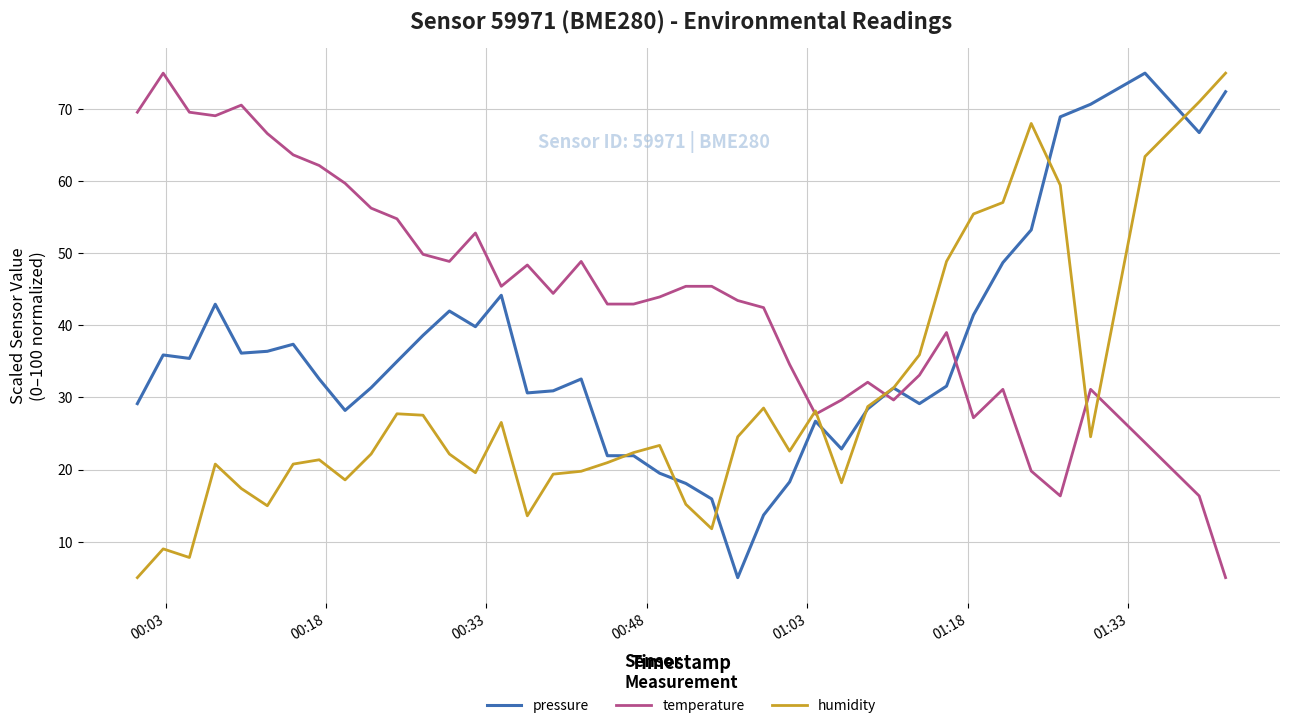

After their last crossing, which series has the higher values: humidity or temperature?

humidity